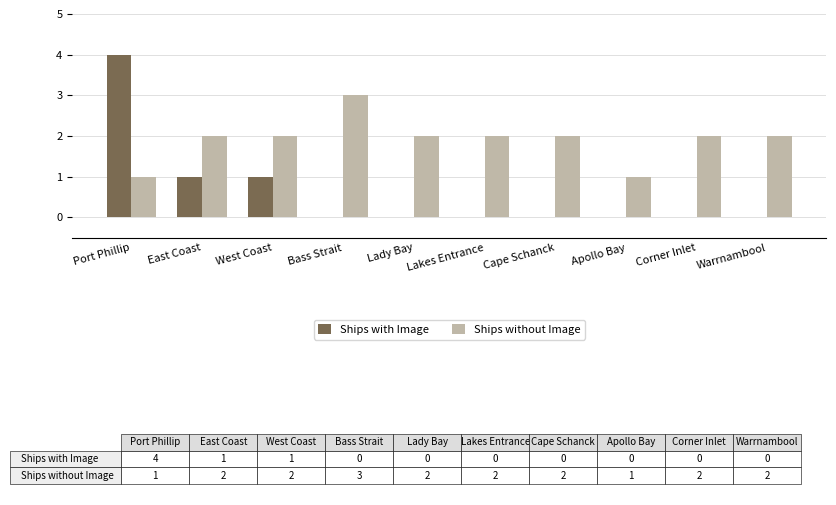

How many series are shown in this chart?

2